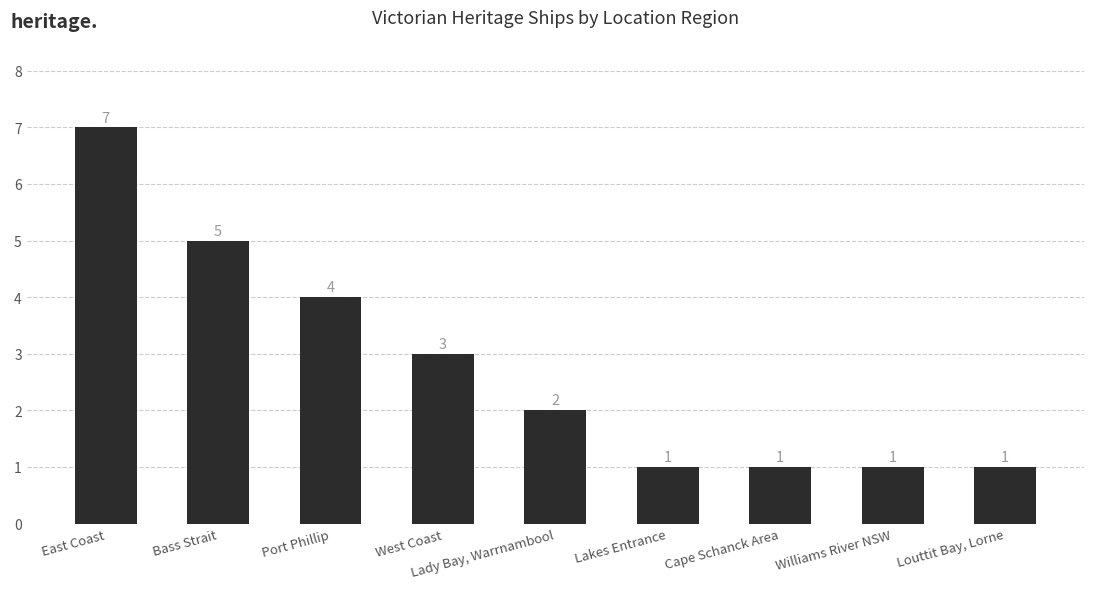

The value at Bass Strait is 5. True or false?

True